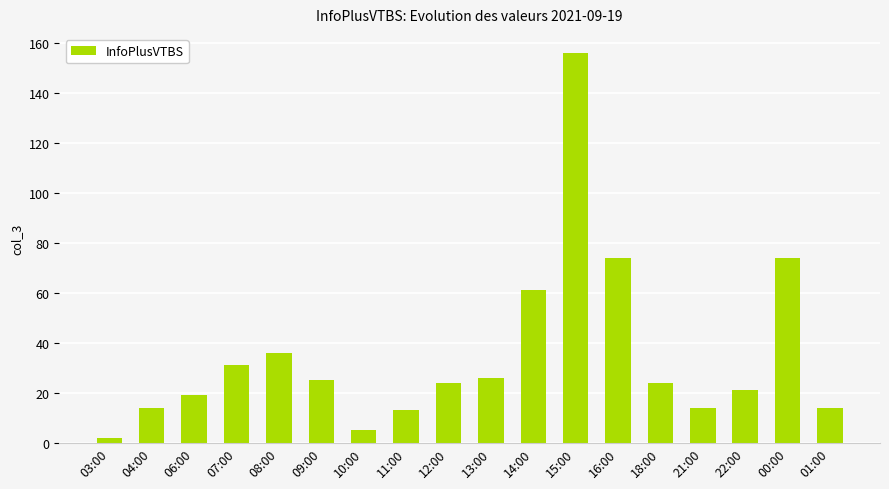

How many series are shown in this chart?

1